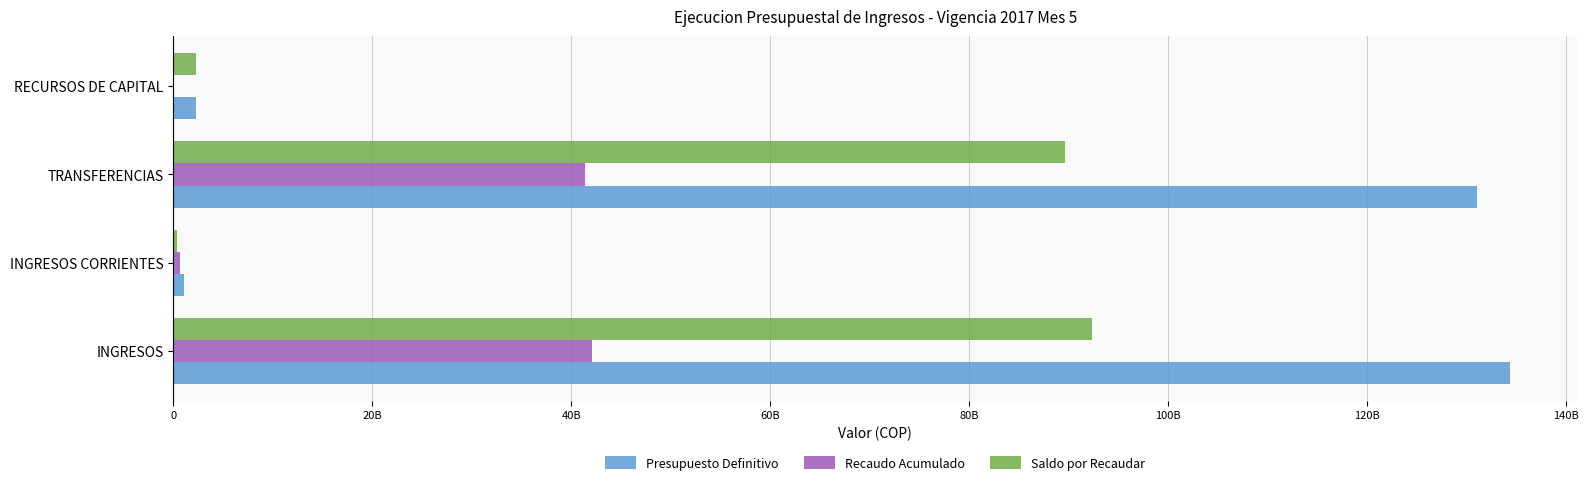

What are all the series names shown in the legend?

Presupuesto Definitivo, Recaudo Acumulado, Saldo por Recaudar